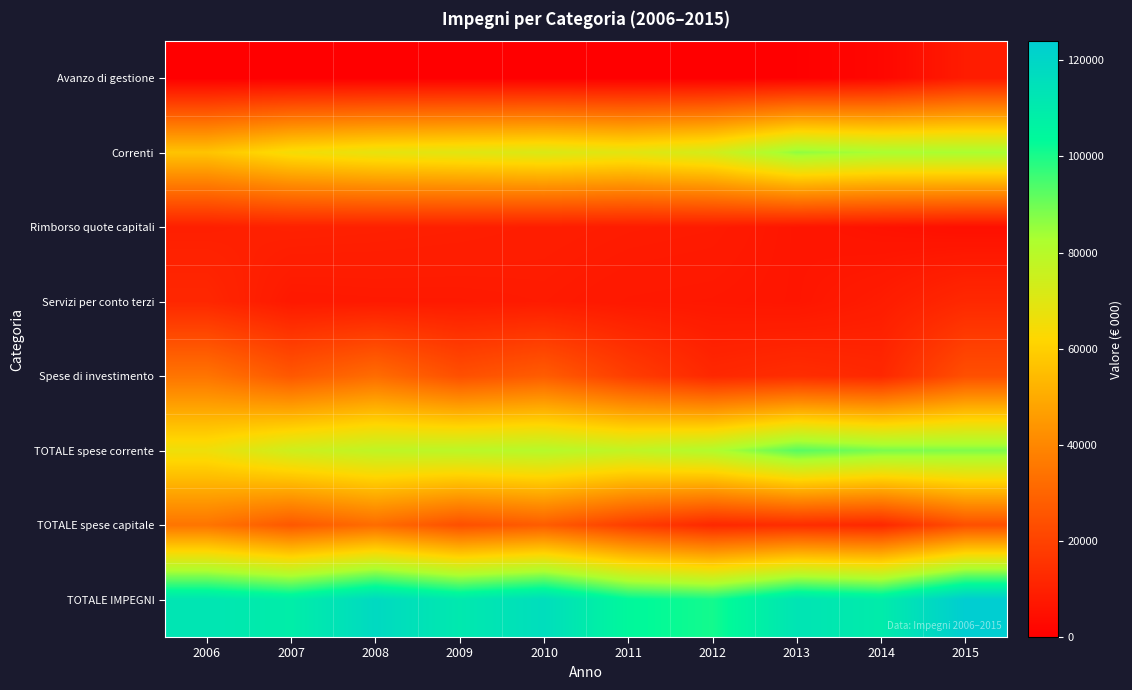

Reading left to right, list all the values displayed in this chart.

Avanzo di gestione: 2006=0	2007=0	2008=0	2009=0	2010=0	2011=0	2012=0	2013=472	2014=2248	2015=8570
Correnti: 2006=56842	2007=64642	2008=68143	2009=69692	2010=71393	2011=69245	2012=73334	2013=86196	2014=83065	2015=83166
Rimborso quote capitali: 2006=9503	2007=10085	2008=9841	2009=9531	2010=9063	2011=8561	2012=8285	2013=6671	2014=5722	2015=4828
Servizi per conto terzi: 2006=11785	2007=7664	2008=7874	2009=7921	2010=8253	2011=7431	2012=7205	2013=6703	2014=8586	2015=12141
Spese di investimento: 2006=34629	2007=26264	2008=32241	2009=23828	2010=27638	2011=18612	2012=12008	2013=13645	2014=12012	2015=23835
TOTALE spese corrente: 2006=66345	2007=74727	2008=77984	2009=79223	2010=80456	2011=77806	2012=81619	2013=92867	2014=88787	2015=87994
TOTALE spese capitale: 2006=34629	2007=26264	2008=32241	2009=23828	2010=27638	2011=18612	2012=12008	2013=13645	2014=12012	2015=23835
TOTALE IMPEGNI: 2006=112759	2007=108655	2008=118099	2009=110972	2010=116347	2011=103849	2012=100832	2013=113215	2014=109385	2015=123970